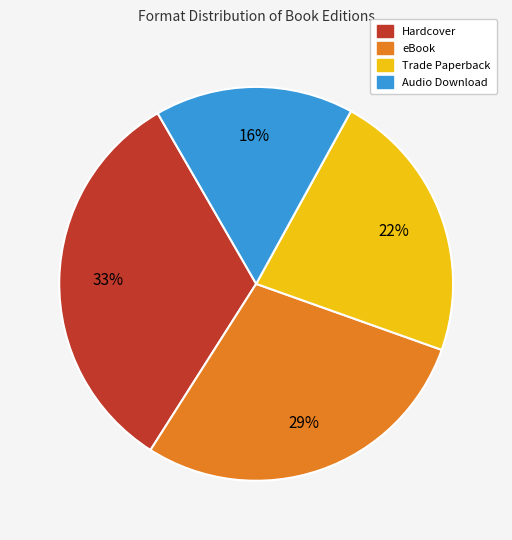

True or false: Audio Download accounts for 16% of the total.

True